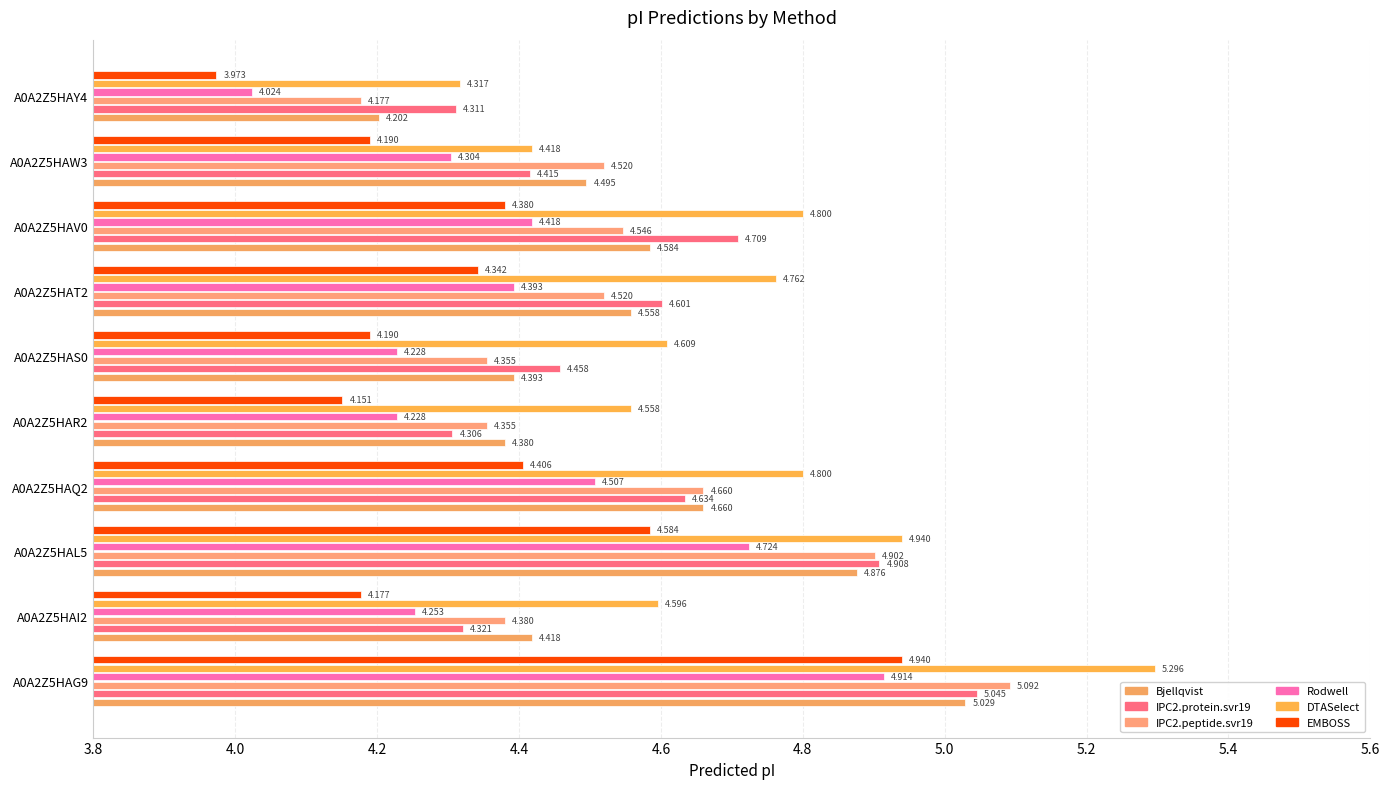

How many distinct data groups are displayed?

6